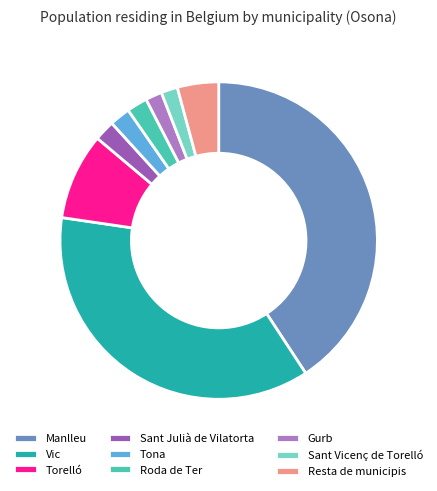

Between Roda de Ter and Manlleu, which is larger?

Manlleu